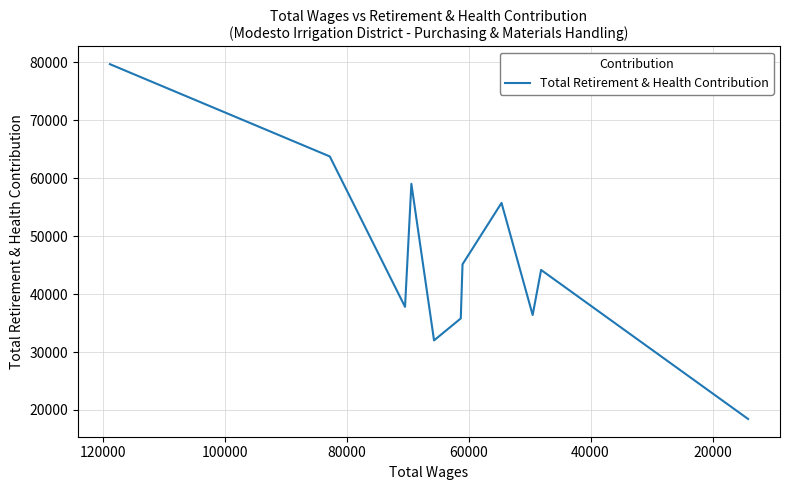

How many data points are less than 44157?

5